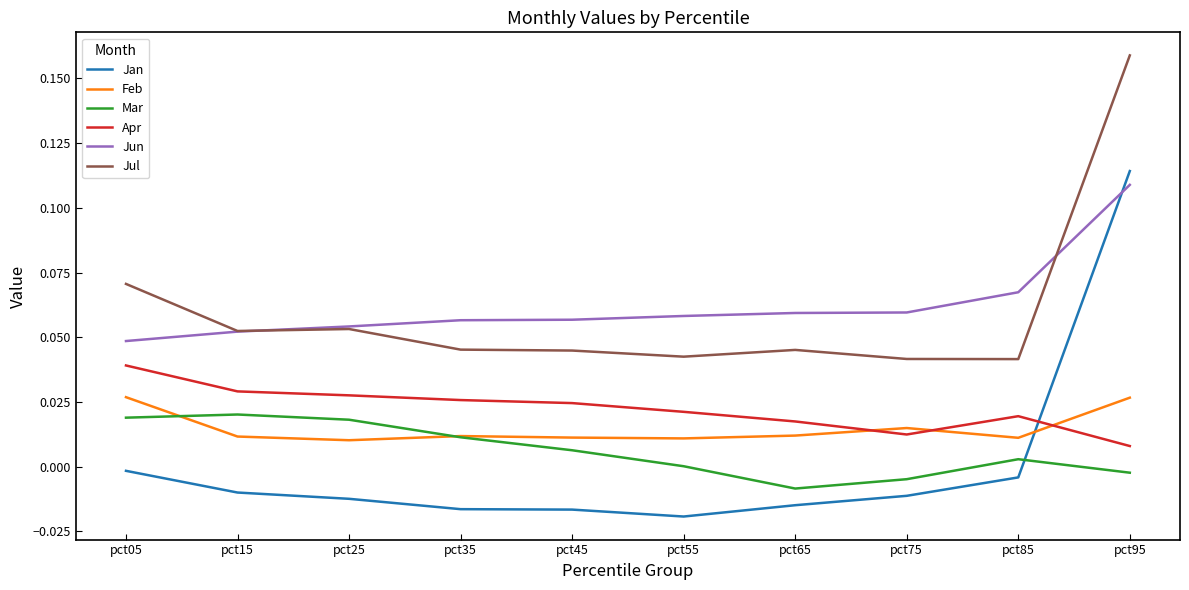

True or false: Apr and Mar intersect in this chart.

False